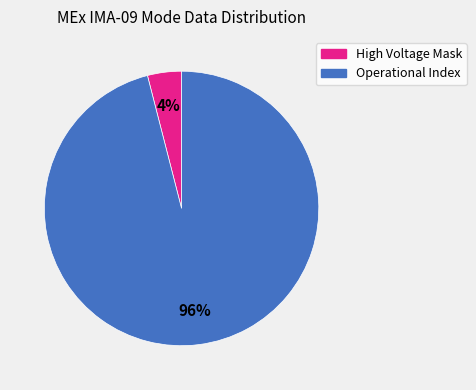

Which category accounts for the majority?

Operational Index